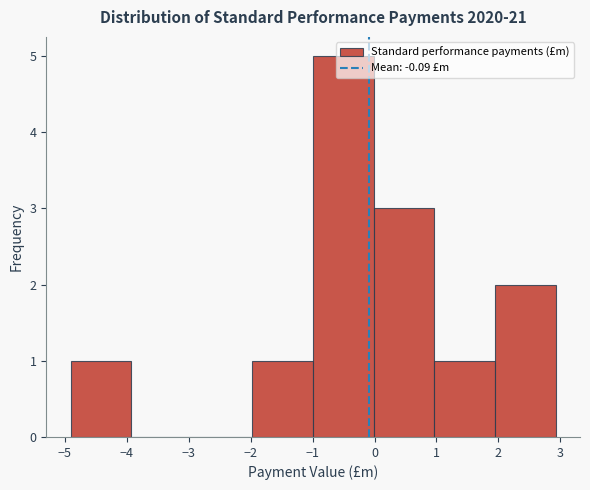

Which range on the x-axis has the tallest bar?

-1.0 to 0.0